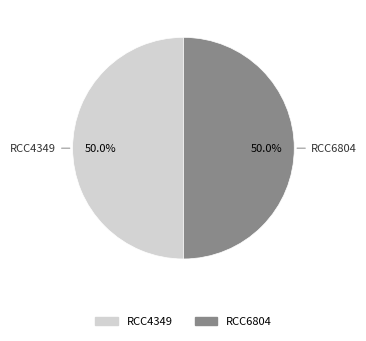

What is the ratio of the value at RCC6804 to the value at RCC4349?

1.0